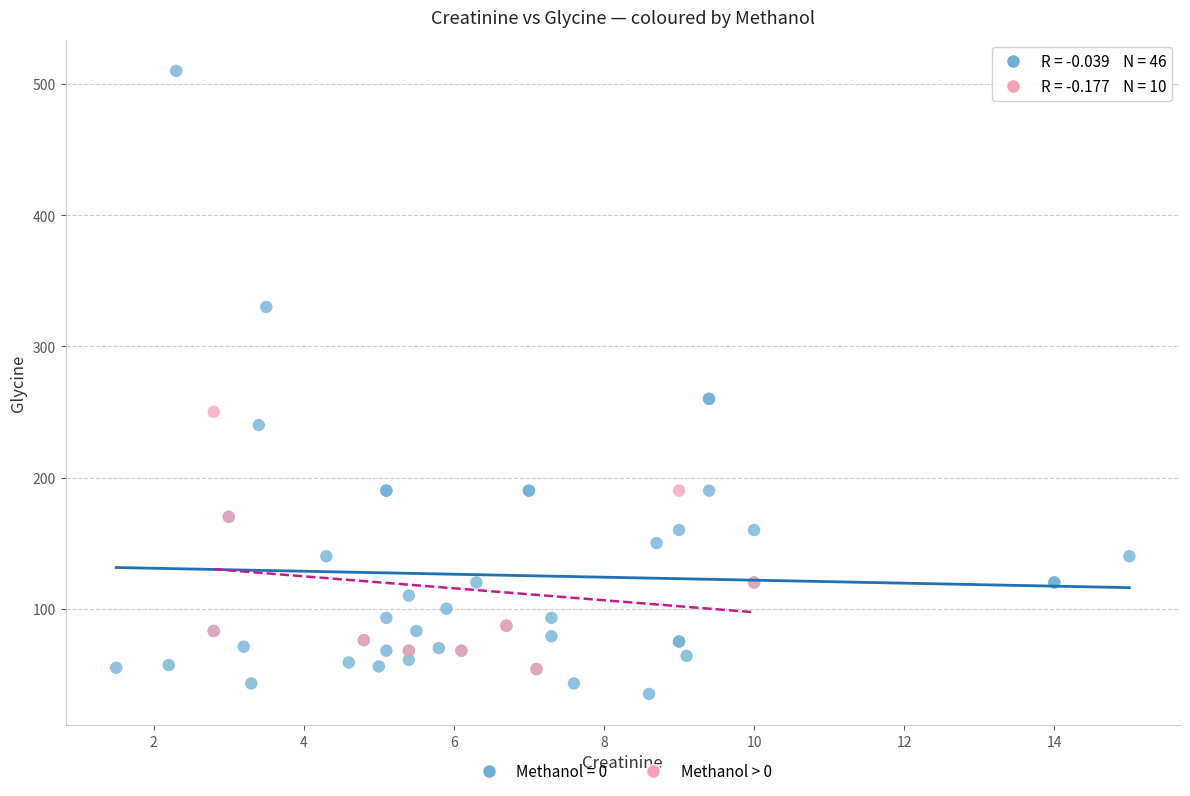

Which series reaches the maximum Y coordinate?

Methanol = 0